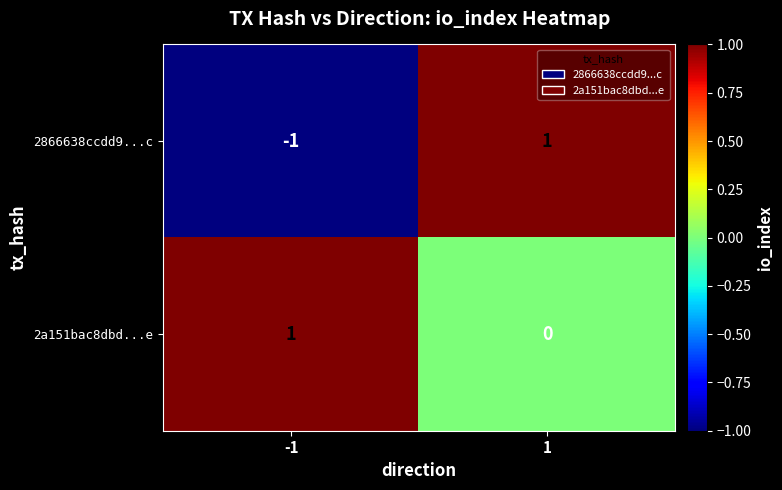

List the series in order of their overall mean, lowest first.

2866638ccdd9...c, 2a151bac8dbd...e